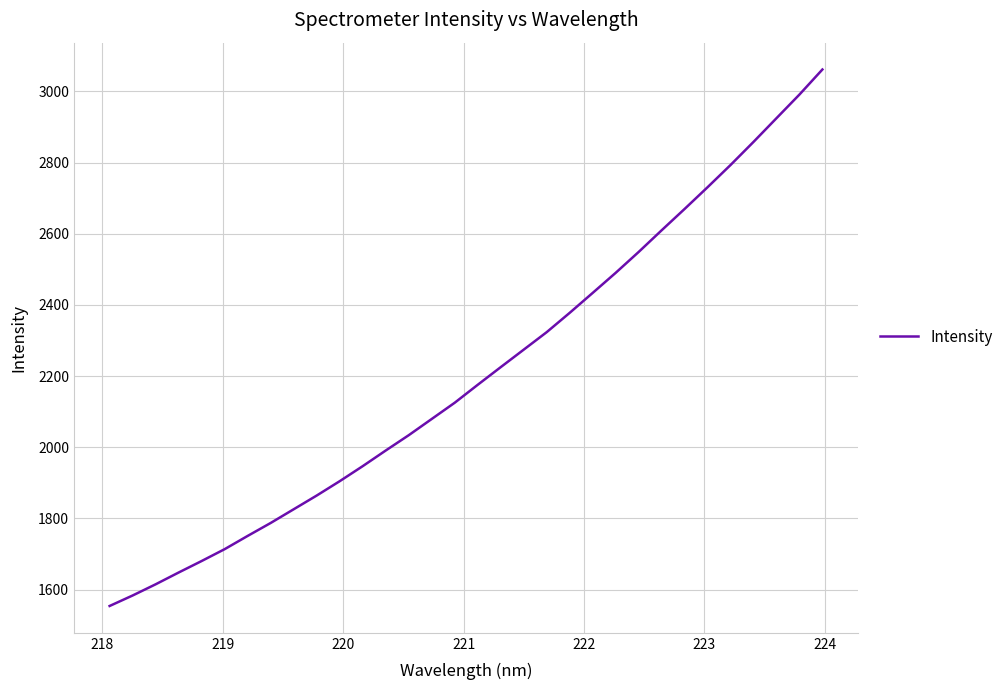

What is the greatest value displayed?

3061.6